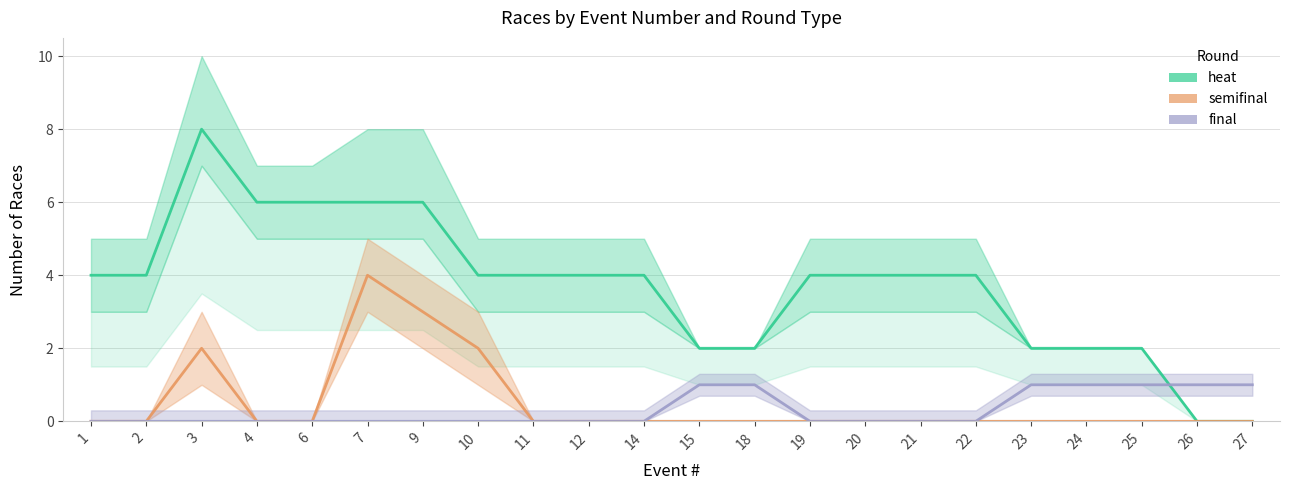

Is the value of heat at 21 greater than the value of semifinal at 24?

Yes